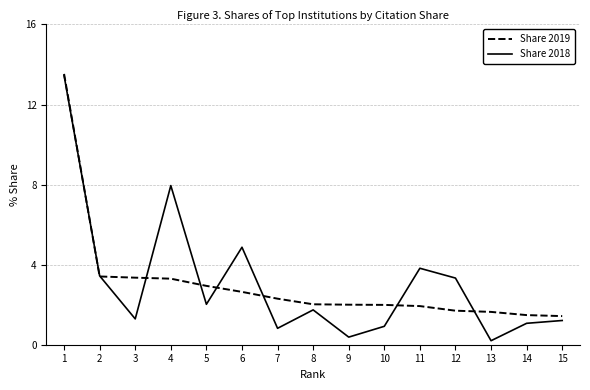

How many values in the Share 2018 series are below 1?

4